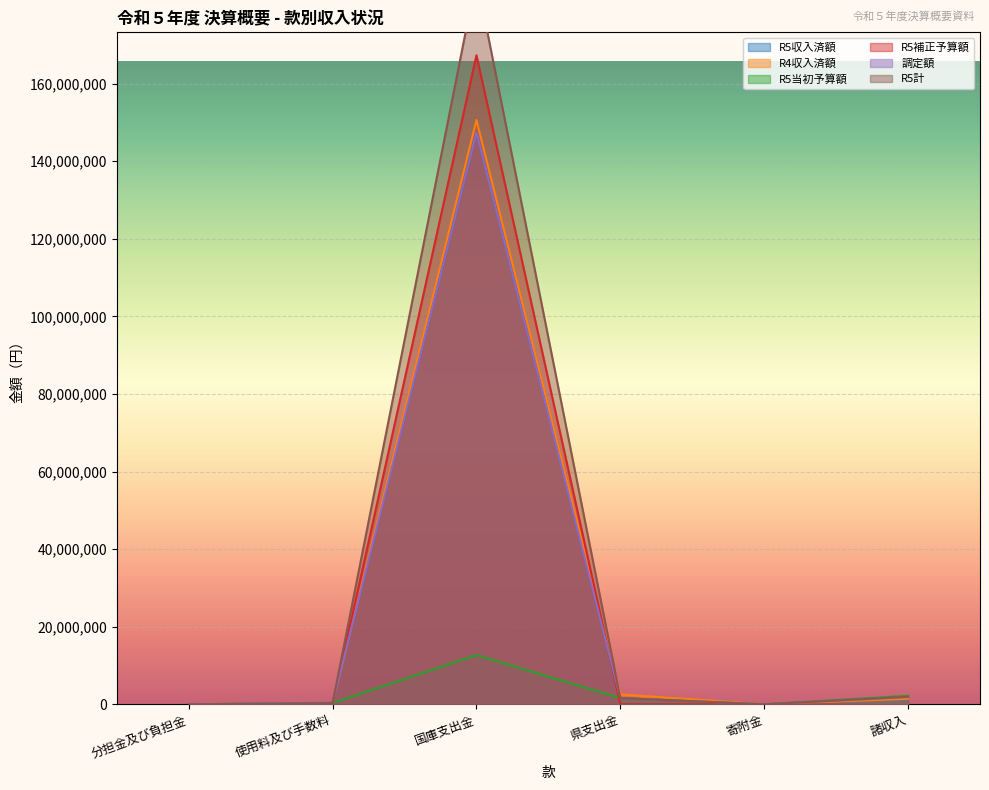

What is the label of the 5th point from the right?

使用料及び手数料